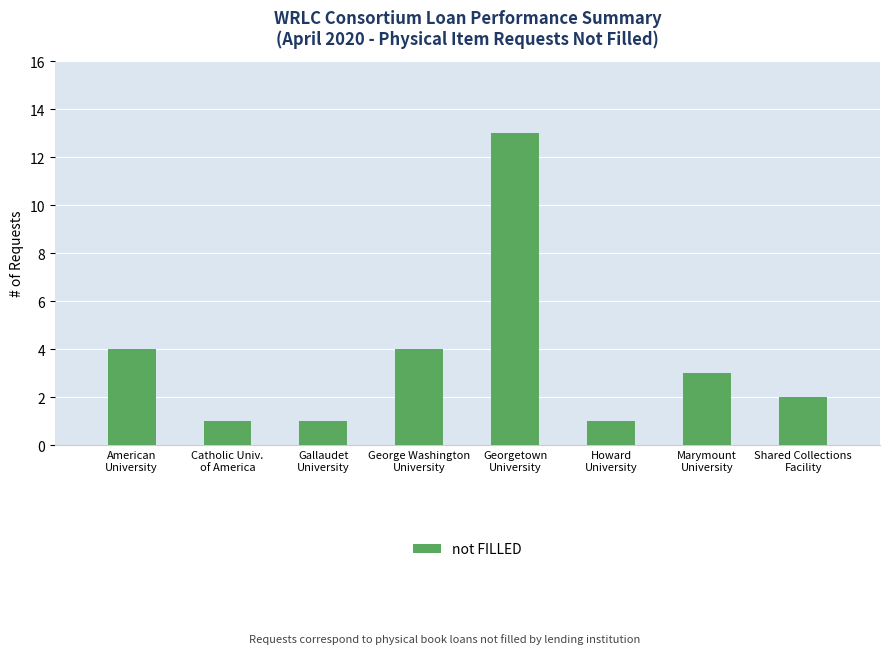

How many data points are less than 3?

4